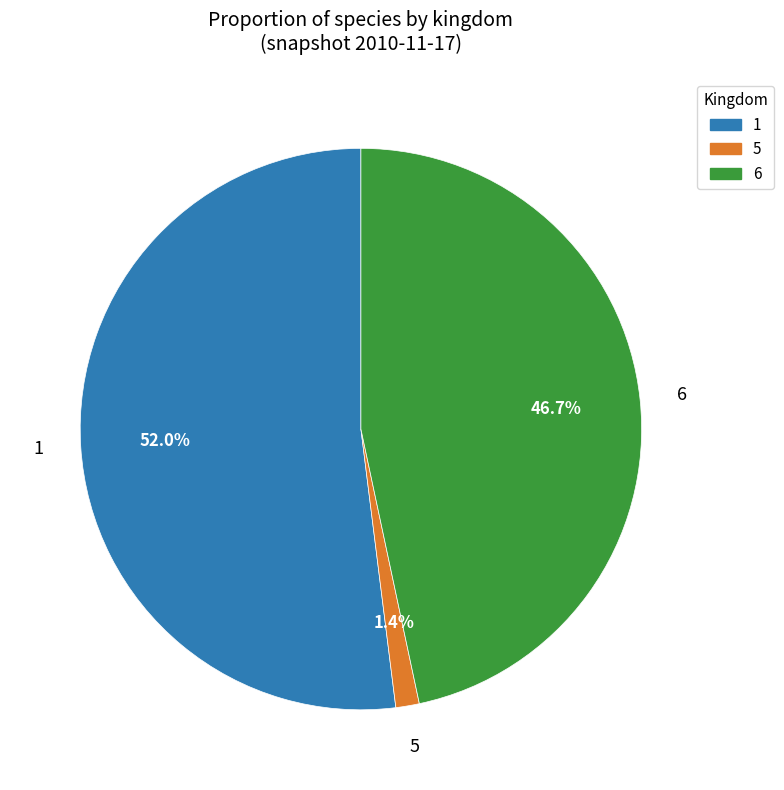

What percentage is the 5 slice, to the nearest percent?

1%